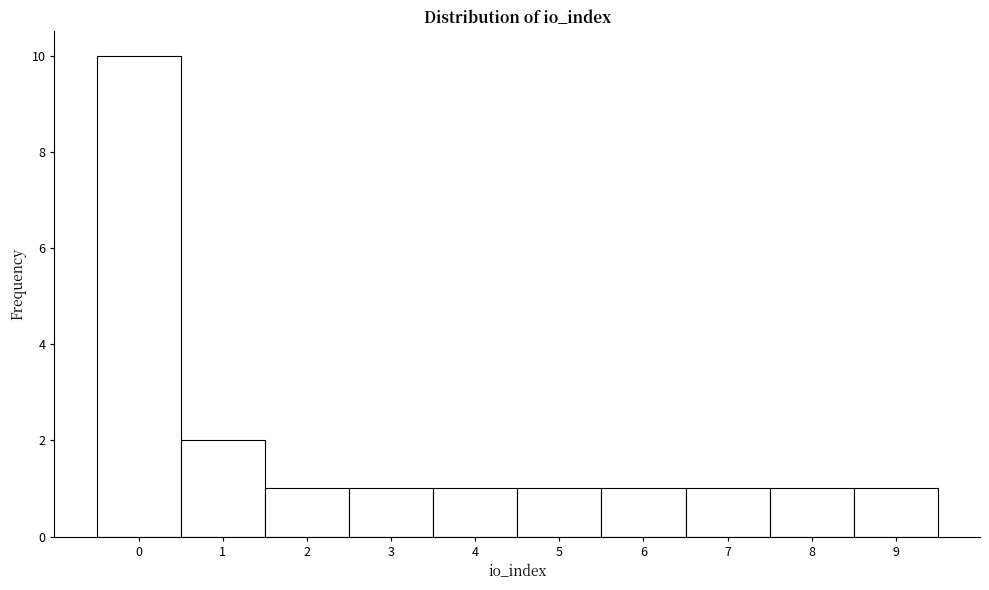

How tall is the bar that spans 5.5 to 6.5 on the x-axis? The values are not printed on the chart, so give them approximately, as read against the axis.

1